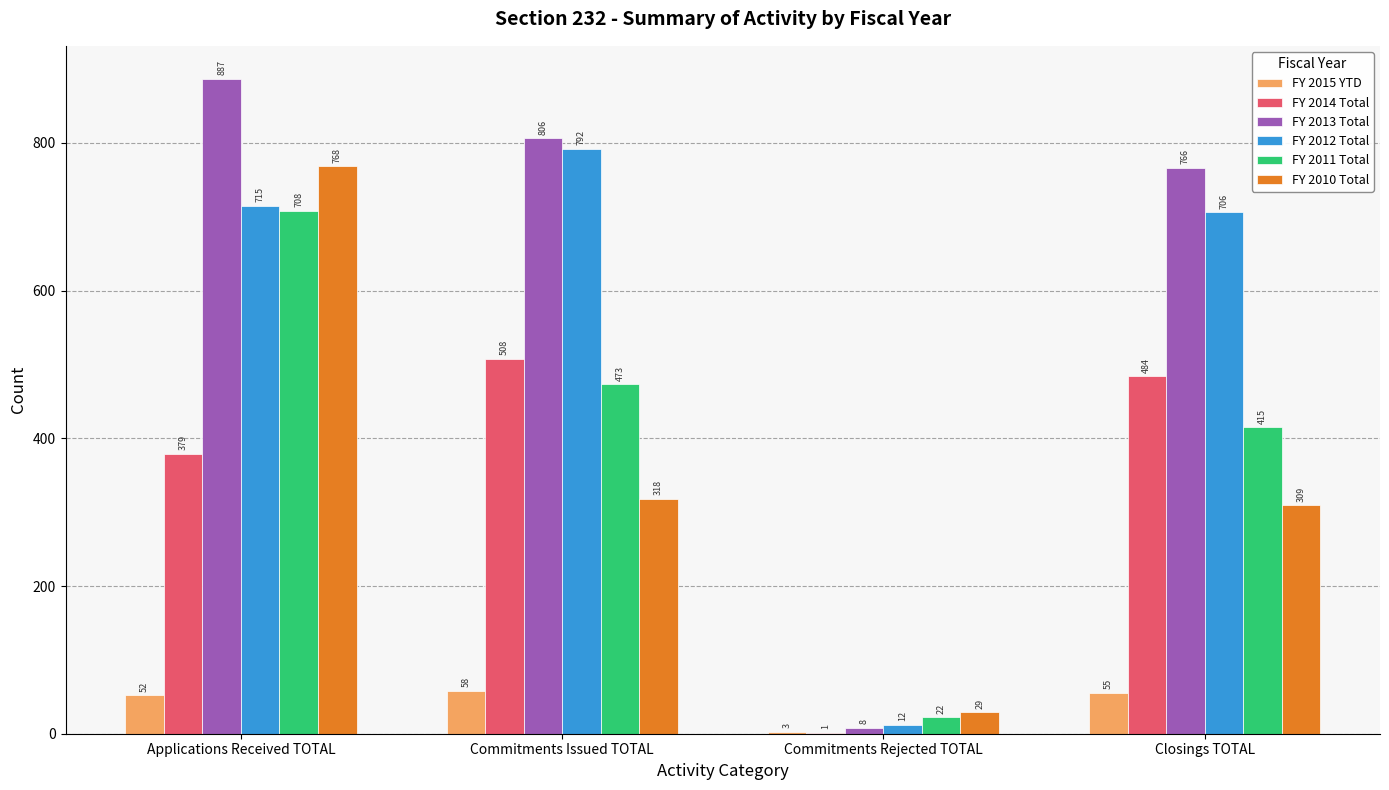

Count the number of categories in the chart.

4